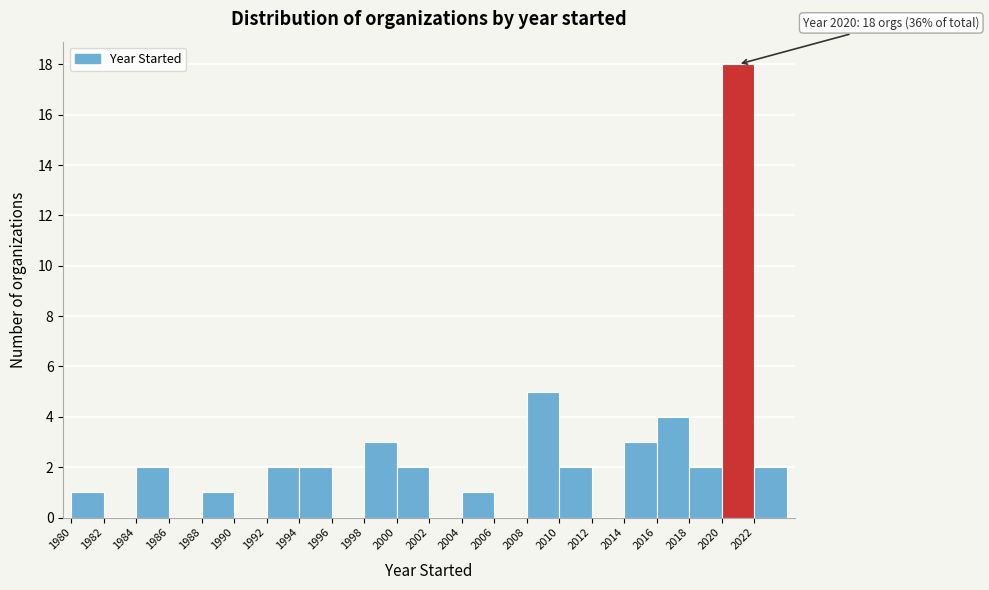

Over which range of the x-axis is the bar tallest?

2020 to 2022